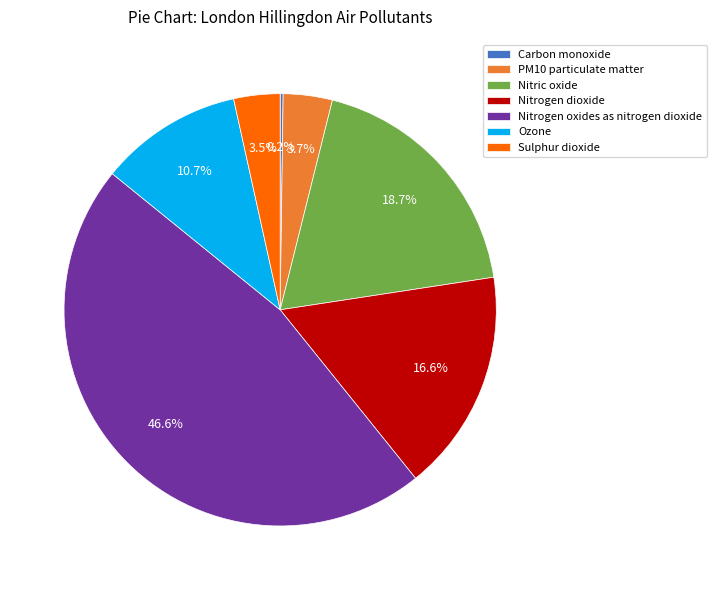

To the nearest percent, what portion does PM10 particulate matter represent?

4%